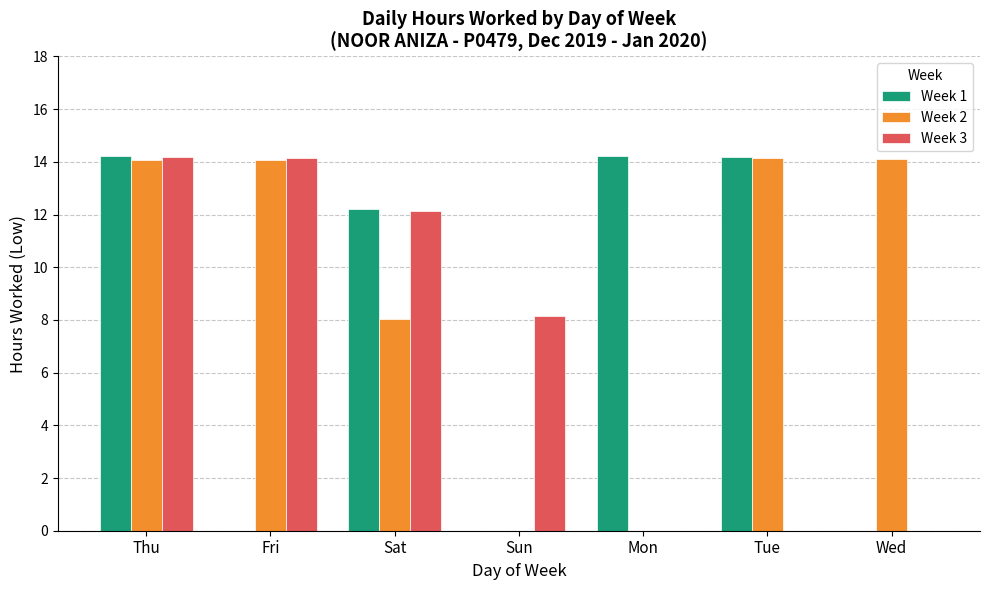

What is the sum of all Week 3 values?

48.6